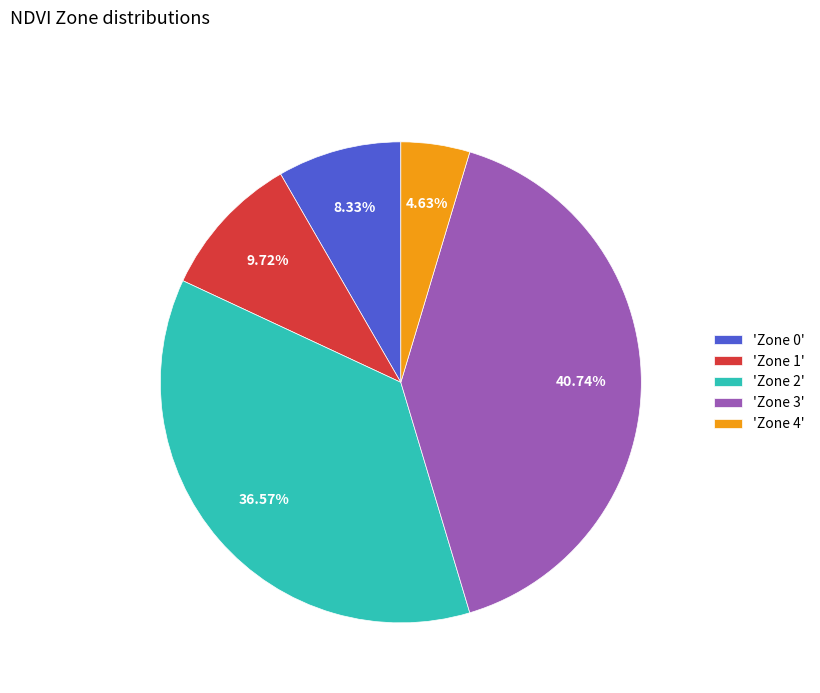

Which has a higher value, 'Zone 2' or 'Zone 1'?

'Zone 2'